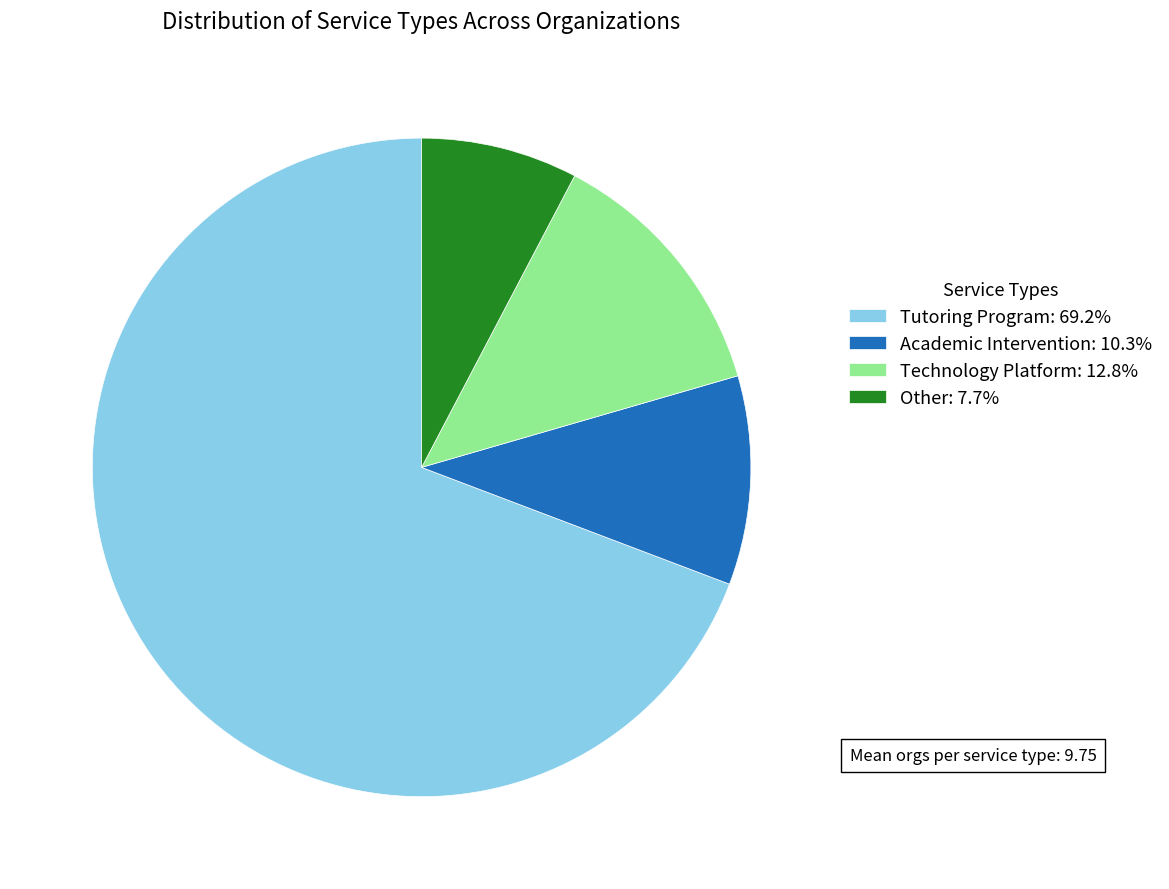

Is the sum of Other and Technology Platform greater than half?

No